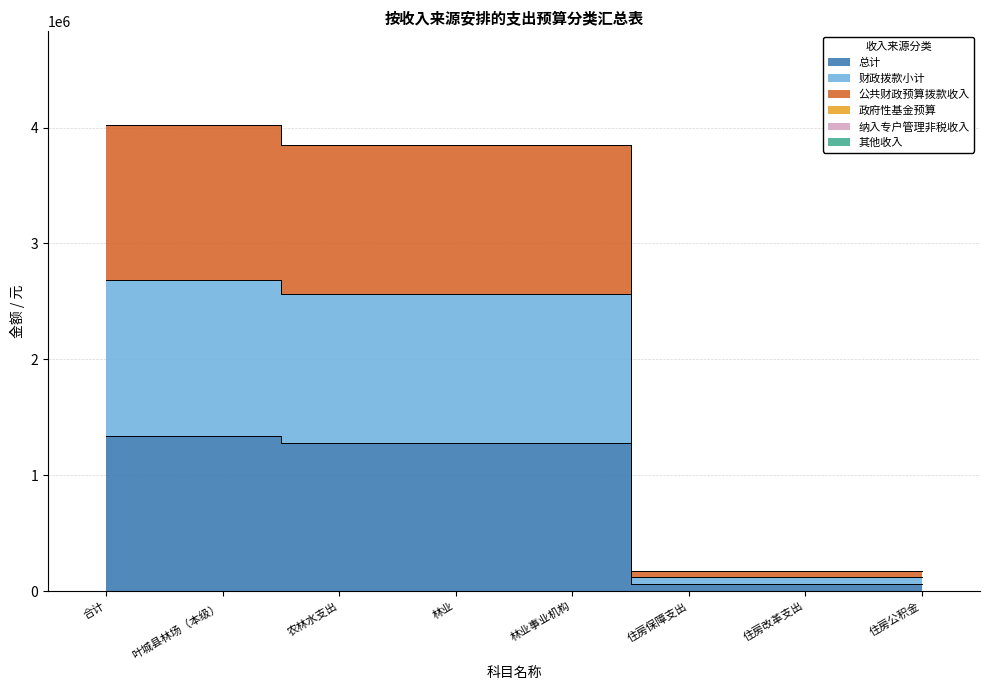

Between 住房保障支出 and 住房公积金, which is larger?

住房保障支出